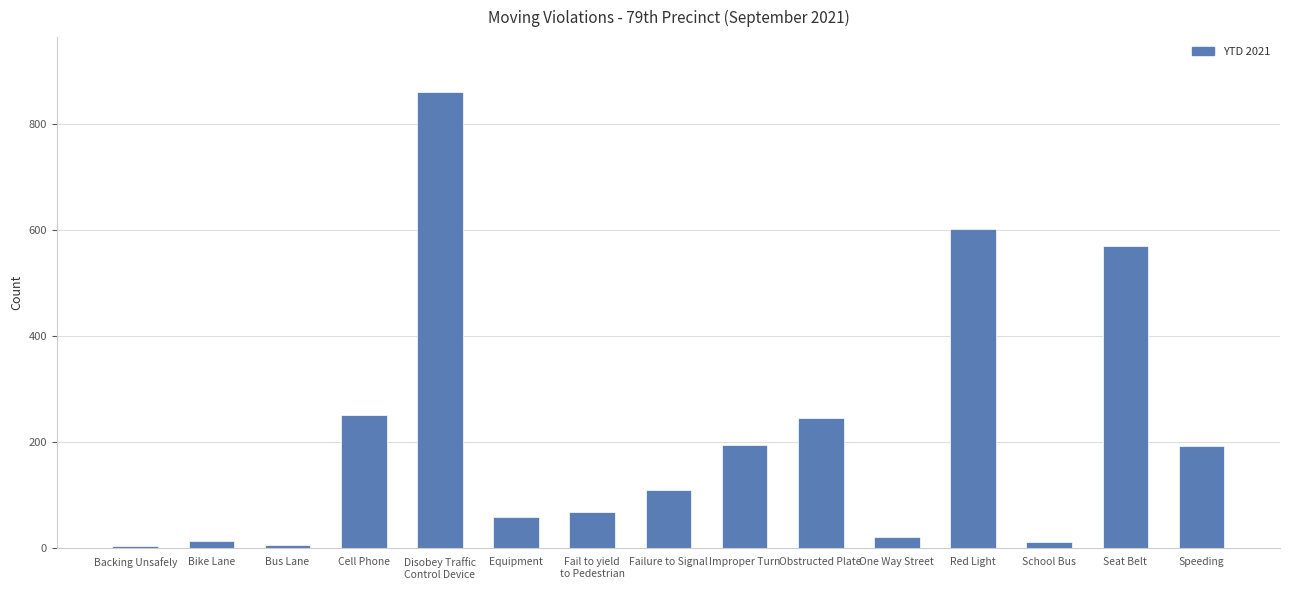

True or false: the data shows 110 at Failure to Signal.

True